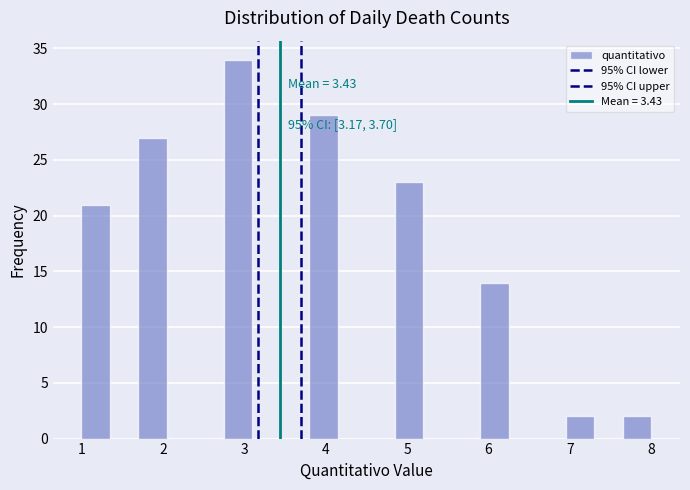

Around what value on the x-axis is the tallest bar? Give the approximate position of its centre, as read against the axis.

2.9